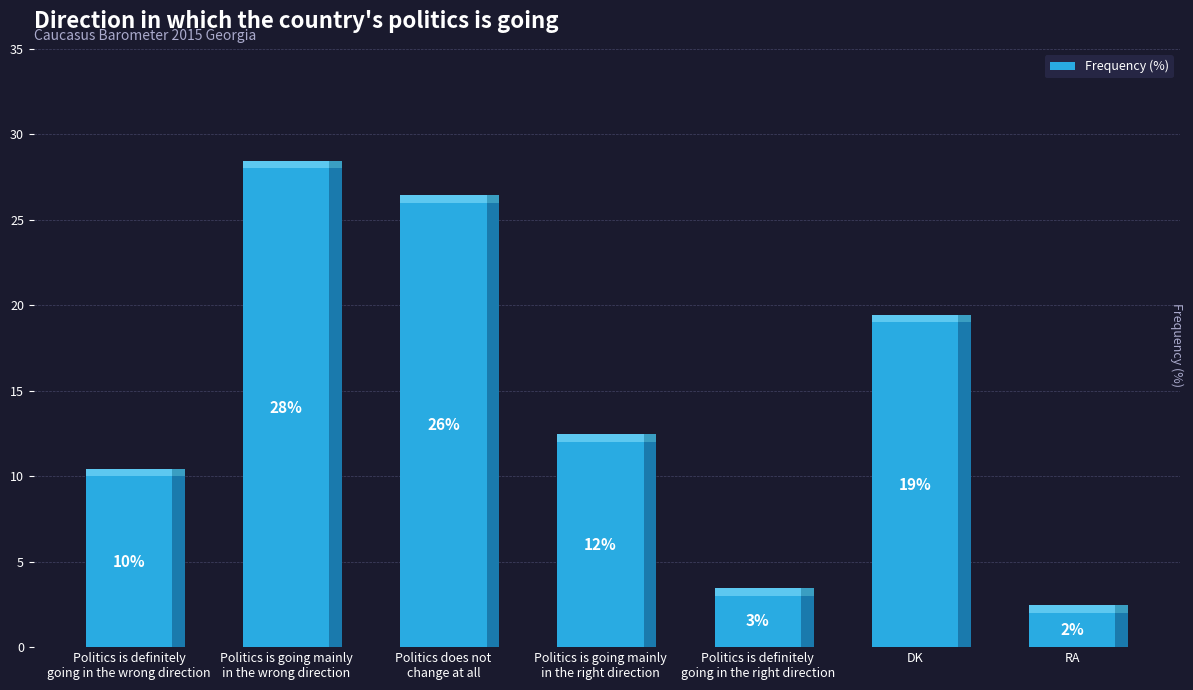

List the labels in order of value, largest first.

Politics is going mainly
in the wrong direction, Politics does not
change at all, DK, Politics is going mainly
in the right direction, Politics is definitely
going in the wrong direction, Politics is definitely
going in the right direction, RA